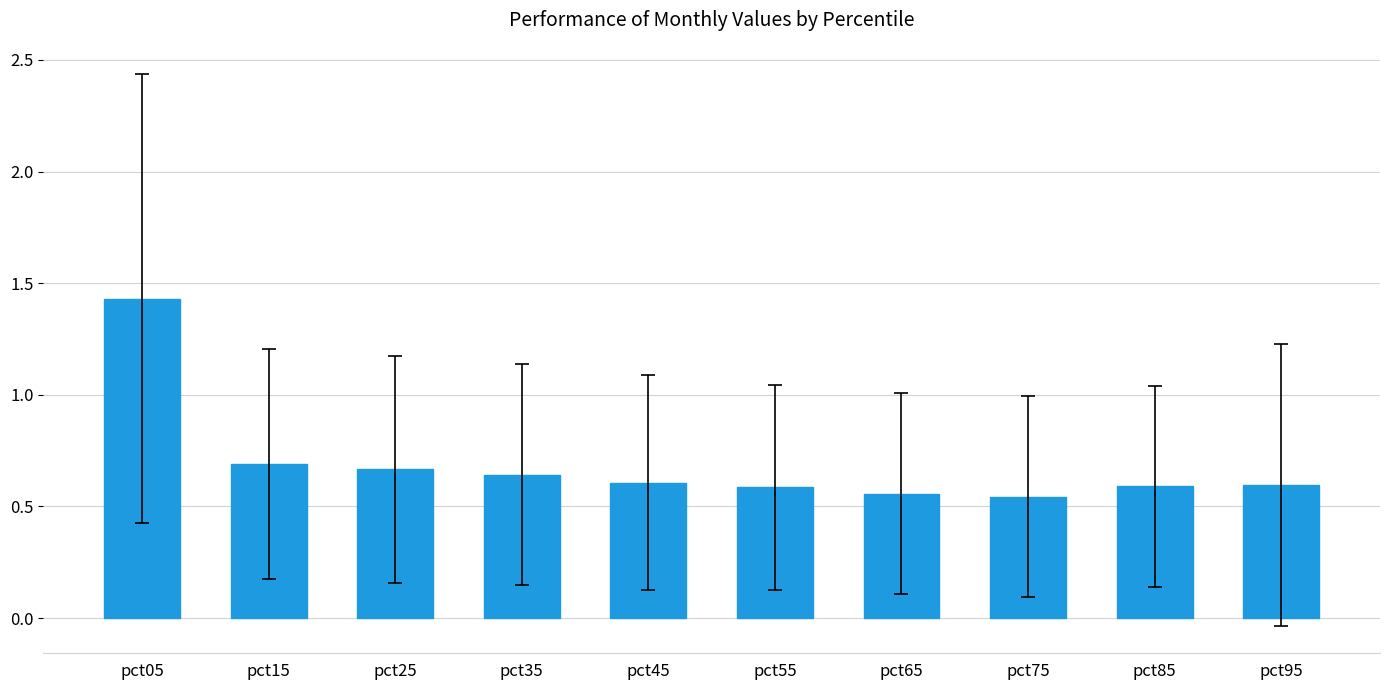

Is it true that the value at pct05 is 2.3?

False